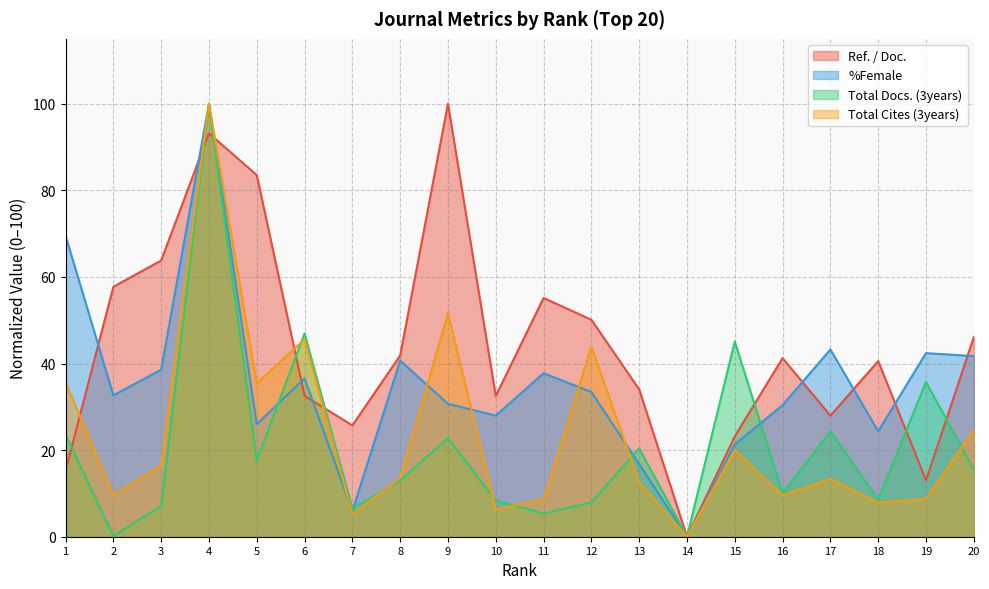

What is the value of the Ref. / Doc. point at the 2nd from the left?

57.7